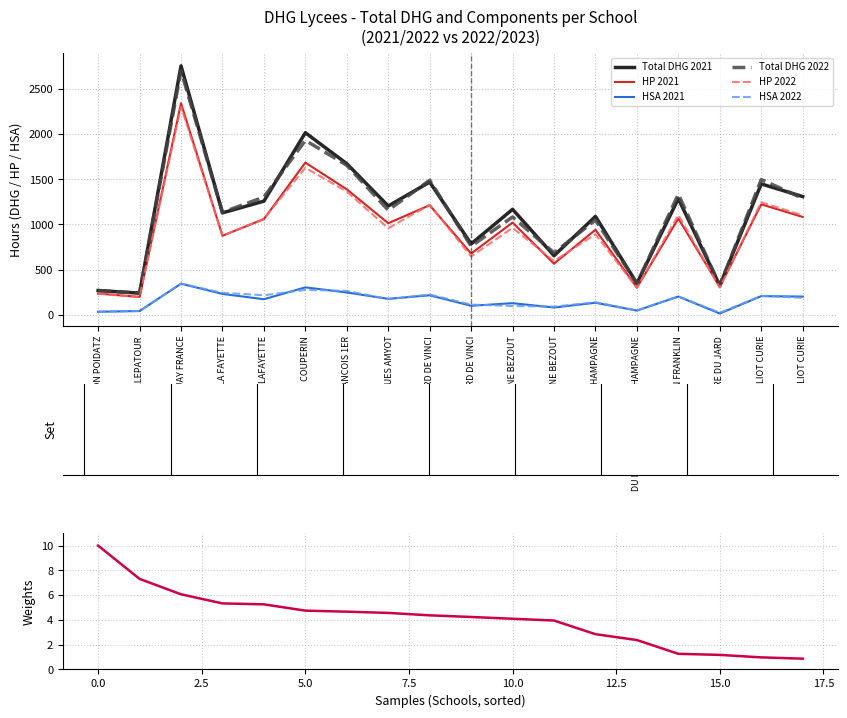

Reading right to left, extract all data points from this chart.

Total DHG 2021: DU LYCEE JOLIOT CURIE=1308.9	FREDERIC JOLIOT CURIE=1448.9	CENTRE DU JARD=324.0	BENJAMIN FRANKLIN=1285.5	DU LYCEE THIBAULT DE CHAMPAGNE=347.9	THIBAUT DE CHAMPAGNE=1088.8	DU LYCEE ETIENNE BEZOUT=654.3	ETIENNE BEZOUT=1167.8	DU LYCEE LEONARD DE VINCI=785.0	LEONARD DE VINCI=1469.3	JACQUES AMYOT=1204.5	INTERNATIONAL FRANCOIS 1ER=1672.5	FRANCOIS COUPERIN=2015.4	LYCEE LAFAYETTE=1258.2	LA FAYETTE=1128.3	URUGUAY FRANCE=2755.6	VILLEPATOUR=240.0	FONDATION POIDATZ=269.0
HP 2021: DU LYCEE JOLIOT CURIE=1083.0	FREDERIC JOLIOT CURIE=1222.7	CENTRE DU JARD=309.4	BENJAMIN FRANKLIN=1065.3	DU LYCEE THIBAULT DE CHAMPAGNE=300.8	THIBAUT DE CHAMPAGNE=941.5	DU LYCEE ETIENNE BEZOUT=566.2	ETIENNE BEZOUT=1020.9	DU LYCEE LEONARD DE VINCI=678.0	LEONARD DE VINCI=1213.2	JACQUES AMYOT=1013.6	INTERNATIONAL FRANCOIS 1ER=1389.0	FRANCOIS COUPERIN=1684.6	LYCEE LAFAYETTE=1059.7	LA FAYETTE=874.9	URUGUAY FRANCE=2342.1	VILLEPATOUR=198.0	FONDATION POIDATZ=235.1
HSA 2021: DU LYCEE JOLIOT CURIE=201.9	FREDERIC JOLIOT CURIE=207.2	CENTRE DU JARD=14.6	BENJAMIN FRANKLIN=202.3	DU LYCEE THIBAULT DE CHAMPAGNE=47.2	THIBAUT DE CHAMPAGNE=133.3	DU LYCEE ETIENNE BEZOUT=81.1	ETIENNE BEZOUT=128.8	DU LYCEE LEONARD DE VINCI=100.0	LEONARD DE VINCI=216.1	JACQUES AMYOT=176.9	INTERNATIONAL FRANCOIS 1ER=247.5	FRANCOIS COUPERIN=303.9	LYCEE LAFAYETTE=172.5	LA FAYETTE=231.4	URUGUAY FRANCE=344.4	VILLEPATOUR=42.0	FONDATION POIDATZ=33.9
Total DHG 2022: DU LYCEE JOLIOT CURIE=1290.3	FREDERIC JOLIOT CURIE=1497.0	CENTRE DU JARD=324.0	BENJAMIN FRANKLIN=1334.9	DU LYCEE THIBAULT DE CHAMPAGNE=347.2	THIBAUT DE CHAMPAGNE=1049.0	DU LYCEE ETIENNE BEZOUT=686.1	ETIENNE BEZOUT=1083.4	DU LYCEE LEONARD DE VINCI=759.1	LEONARD DE VINCI=1489.5	JACQUES AMYOT=1158.0	INTERNATIONAL FRANCOIS 1ER=1655.1	FRANCOIS COUPERIN=1930.6	LYCEE LAFAYETTE=1303.2	LA FAYETTE=1134.3	URUGUAY FRANCE=2701.4	VILLEPATOUR=240.0	FONDATION POIDATZ=269.0
HP 2022: DU LYCEE JOLIOT CURIE=1101.0	FREDERIC JOLIOT CURIE=1245.9	CENTRE DU JARD=300.9	BENJAMIN FRANKLIN=1104.4	DU LYCEE THIBAULT DE CHAMPAGNE=299.4	THIBAUT DE CHAMPAGNE=891.4	DU LYCEE ETIENNE BEZOUT=595.3	ETIENNE BEZOUT=962.9	DU LYCEE LEONARD DE VINCI=646.1	LEONARD DE VINCI=1217.4	JACQUES AMYOT=958.2	INTERNATIONAL FRANCOIS 1ER=1364.0	FRANCOIS COUPERIN=1627.5	LYCEE LAFAYETTE=1061.6	LA FAYETTE=875.5	URUGUAY FRANCE=2303.6	VILLEPATOUR=198.0	FONDATION POIDATZ=233.5
HSA 2022: DU LYCEE JOLIOT CURIE=188.4	FREDERIC JOLIOT CURIE=209.1	CENTRE DU JARD=23.1	BENJAMIN FRANKLIN=204.5	DU LYCEE THIBAULT DE CHAMPAGNE=47.8	THIBAUT DE CHAMPAGNE=139.6	DU LYCEE ETIENNE BEZOUT=90.8	ETIENNE BEZOUT=97.5	DU LYCEE LEONARD DE VINCI=113.0	LEONARD DE VINCI=225.1	JACQUES AMYOT=173.8	INTERNATIONAL FRANCOIS 1ER=265.1	FRANCOIS COUPERIN=276.1	LYCEE LAFAYETTE=216.6	LA FAYETTE=243.8	URUGUAY FRANCE=345.8	VILLEPATOUR=42.0	FONDATION POIDATZ=35.5